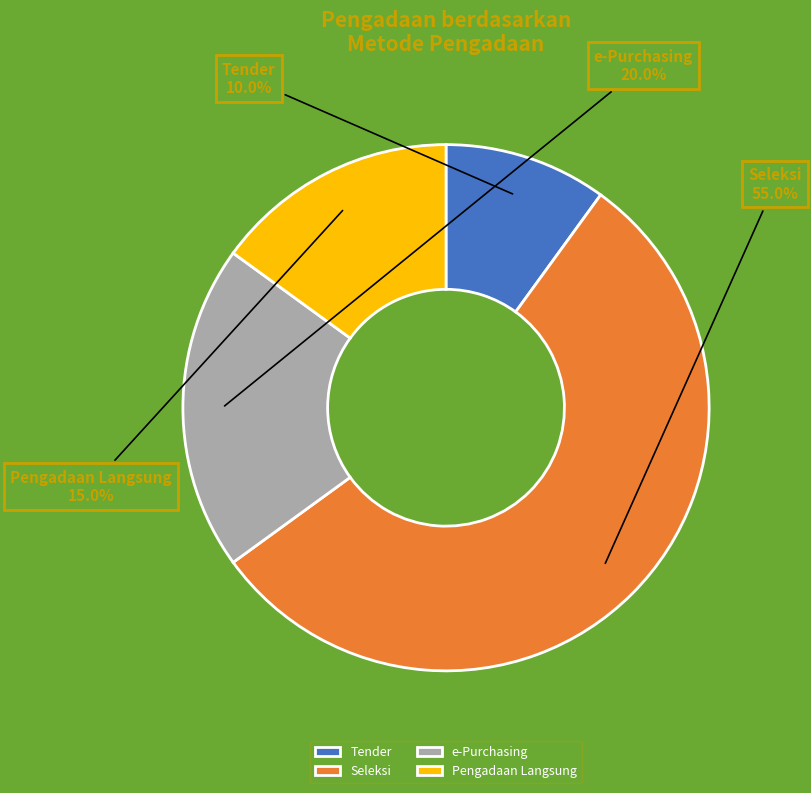

Is it true that e-Purchasing is 1% of the pie?

False